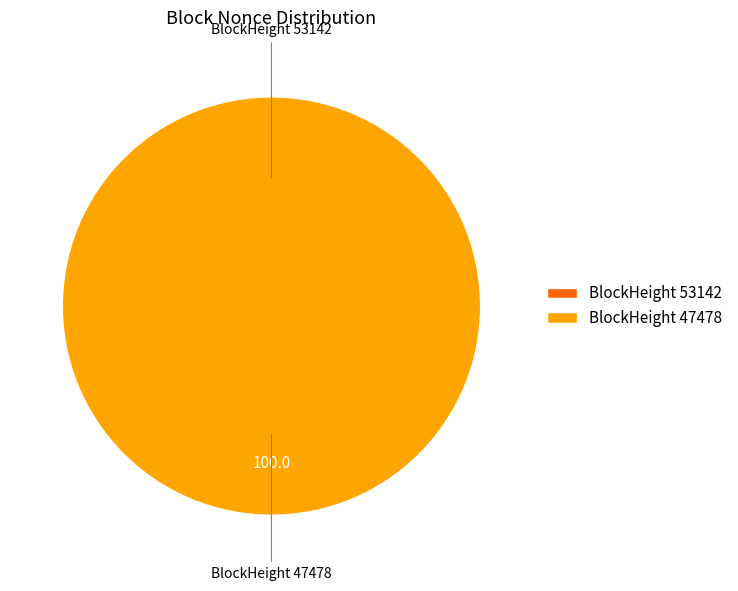

What is the total percentage of 53142 and 47478?

100.0%